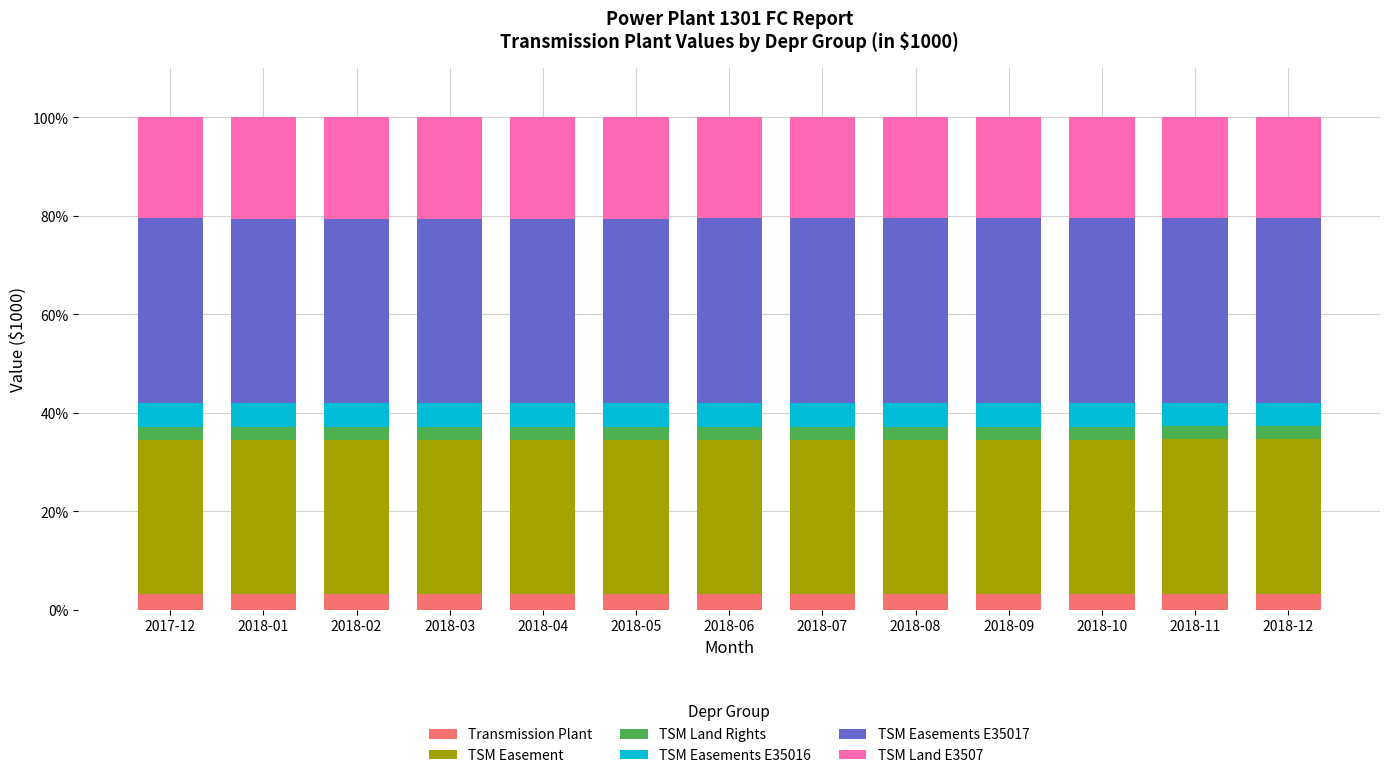

What is the lowest value of the Transmission Plant series?

3.2